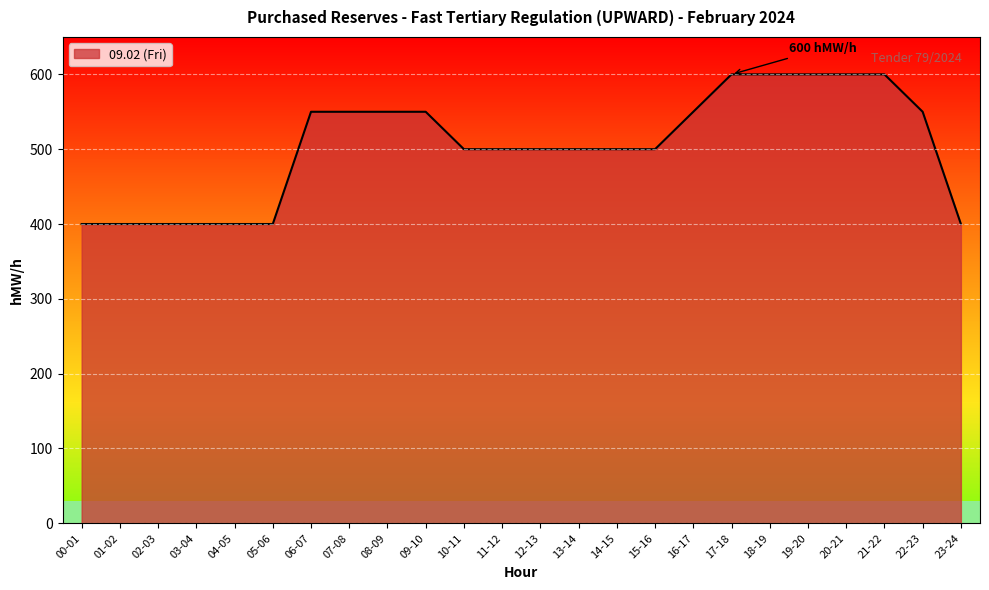

Reading right to left, extract all data points from this chart.

23-24=400	22-23=550	21-22=600	20-21=600	19-20=600	18-19=600	17-18=600	16-17=550	15-16=500	14-15=500	13-14=500	12-13=500	11-12=500	10-11=500	09-10=550	08-09=550	07-08=550	06-07=550	05-06=400	04-05=400	03-04=400	02-03=400	01-02=400	00-01=400